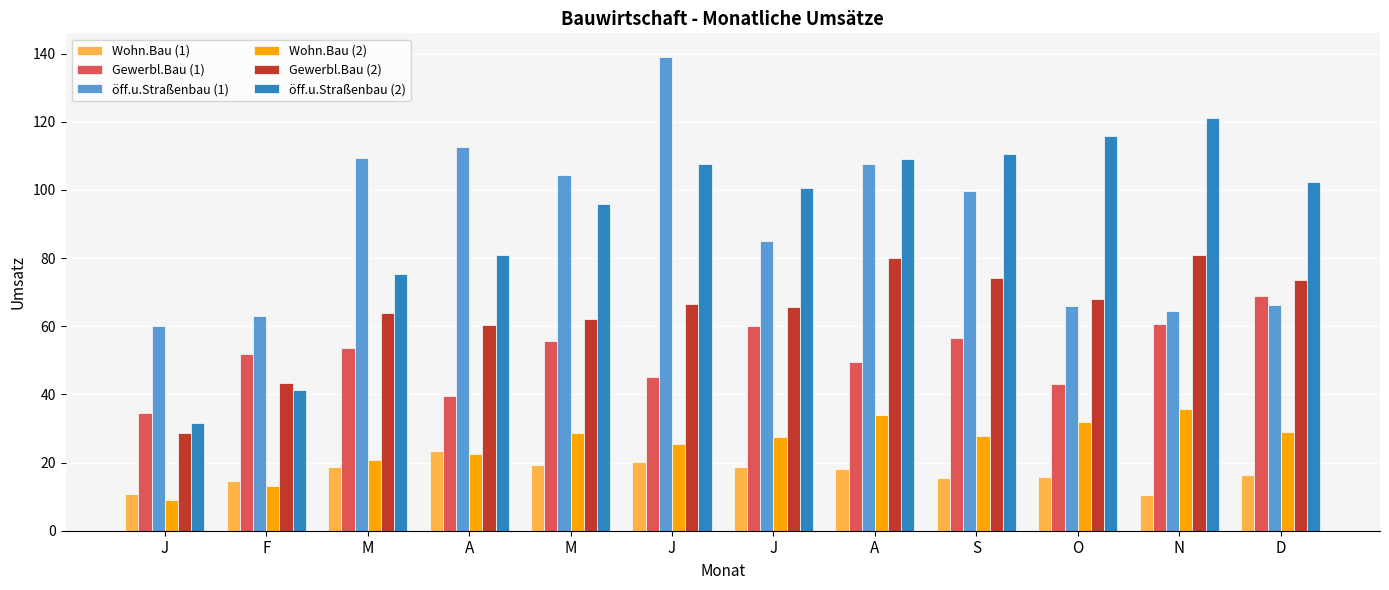

What are all the series names shown in the legend?

Wohn.Bau (1), Gewerbl.Bau (1), öff.u.Straßenbau (1), Wohn.Bau (2), Gewerbl.Bau (2), öff.u.Straßenbau (2)